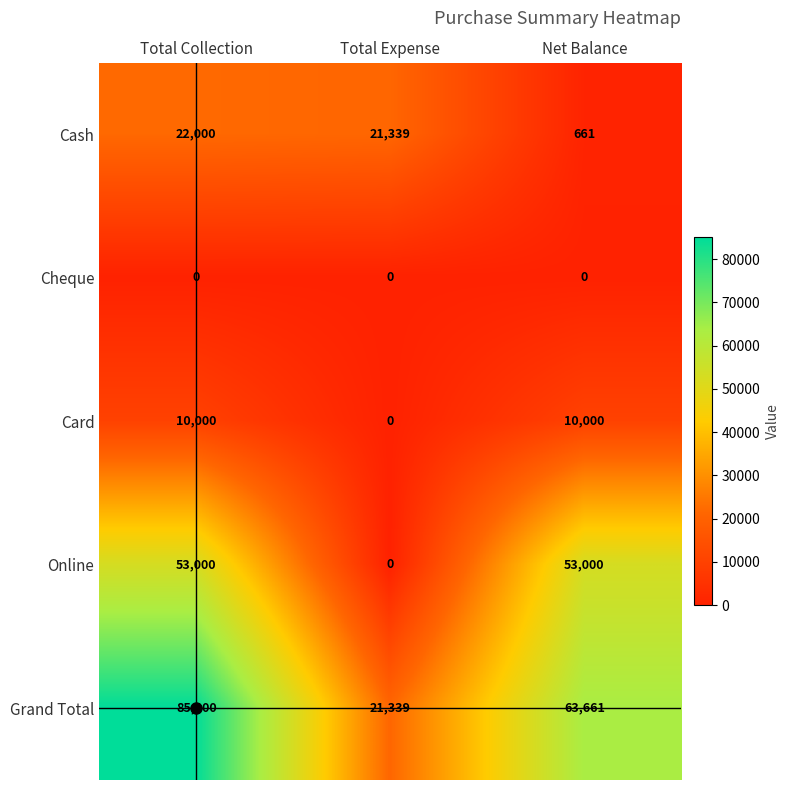

What is the difference between the highest and lowest values at Total Collection?

85000